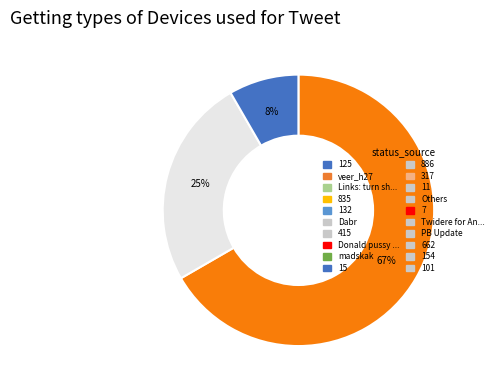

To the nearest percent, what is the average slice percentage?

33%